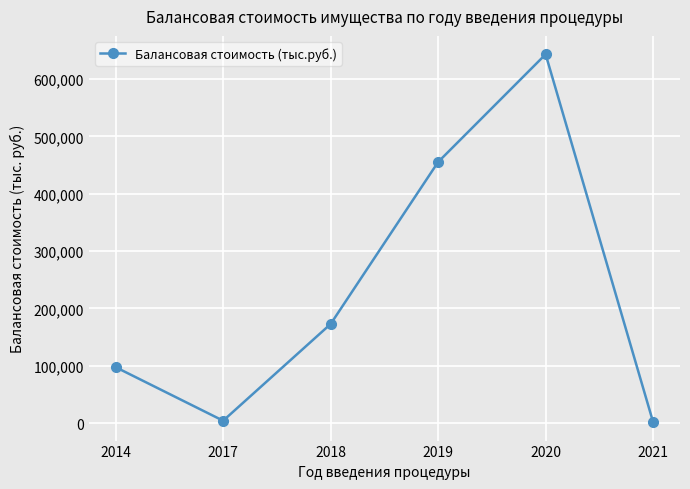

What is the value of the 4th point from the left?

455513.9